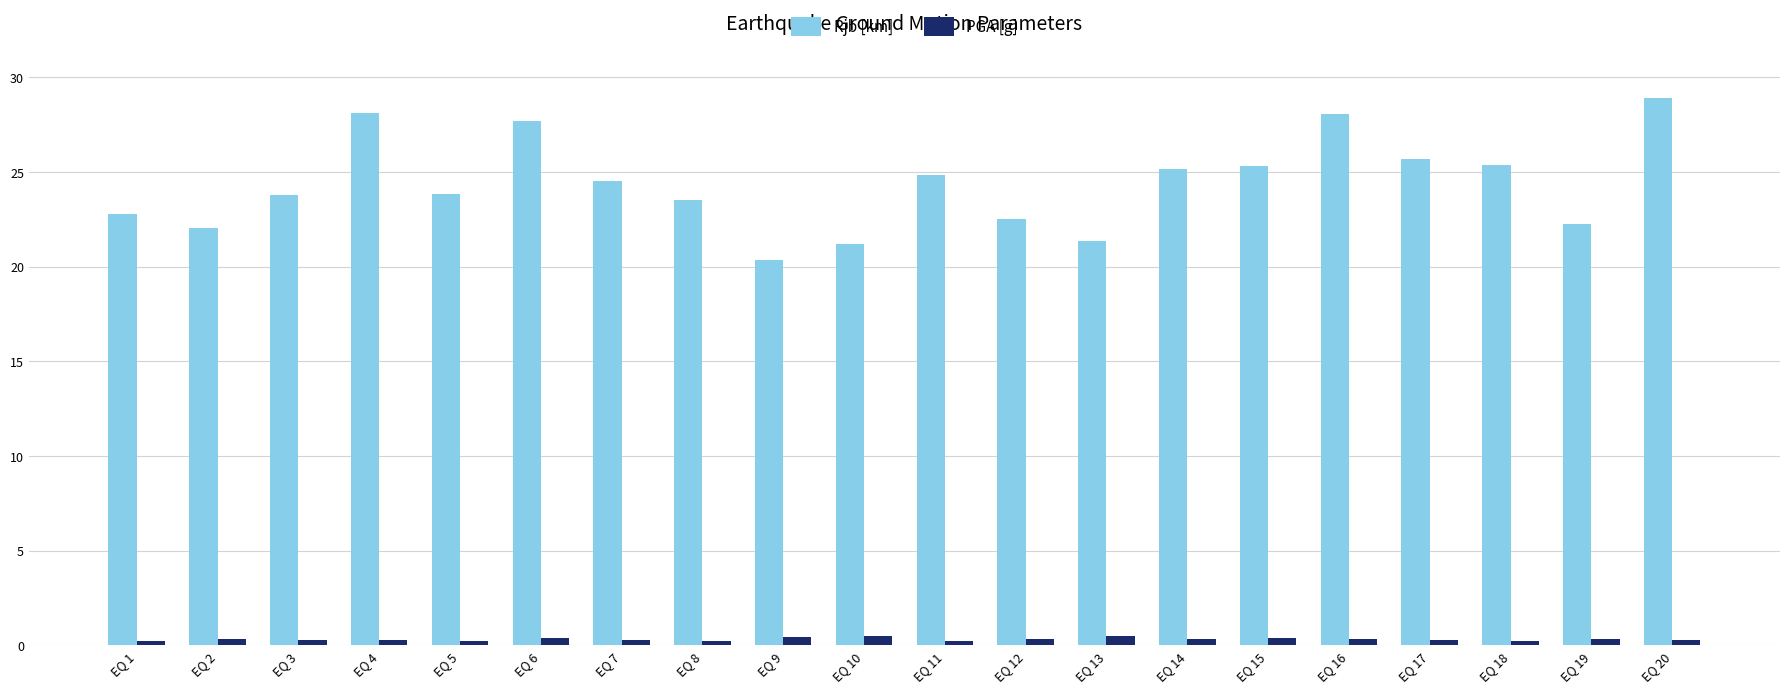

How many bars are there in total?

40